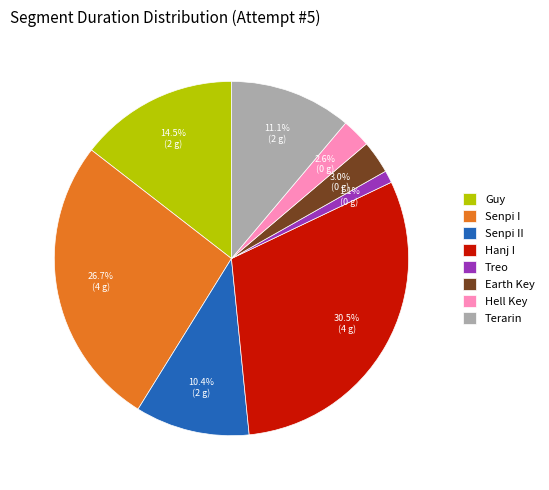

What percentage is NOT represented by Senpi II?

89.6%